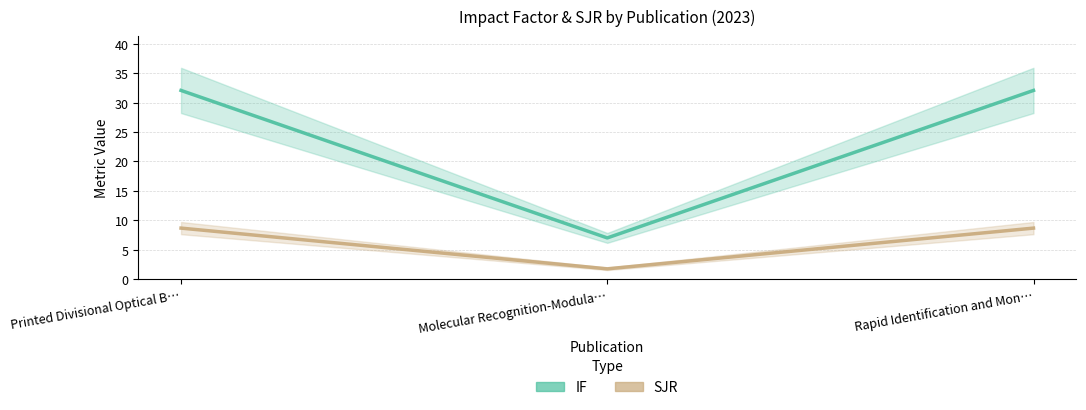

Which series changed the most between Printed Divisional Optical B… and Rapid Identification and Mon…?

IF